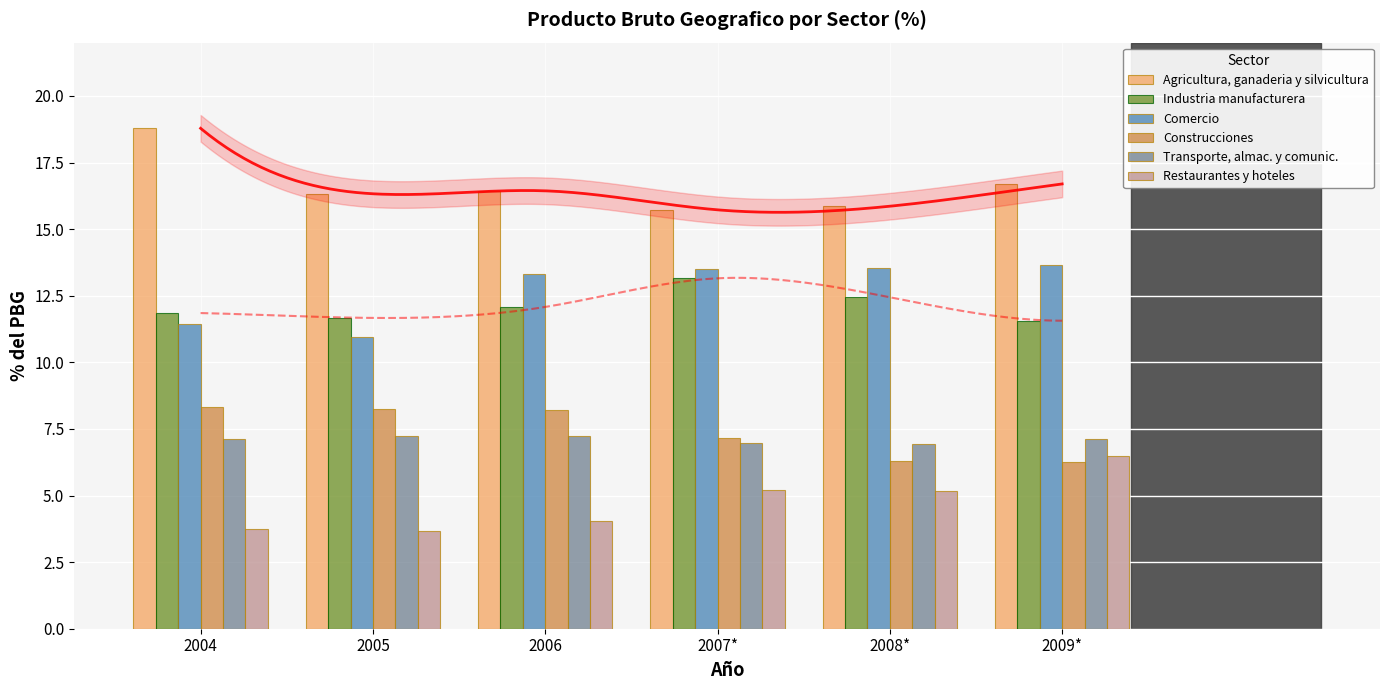

How many data points in Transporte, almac. y comunic. are less than 7?

2